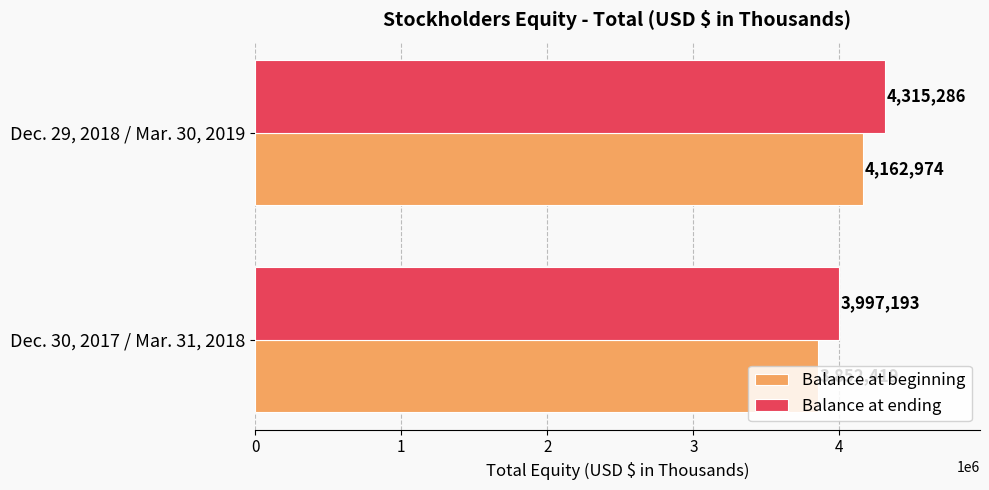

The Balance at ending series shows 6757565 at Dec. 30, 2017 / Mar. 31, 2018. True or false?

False